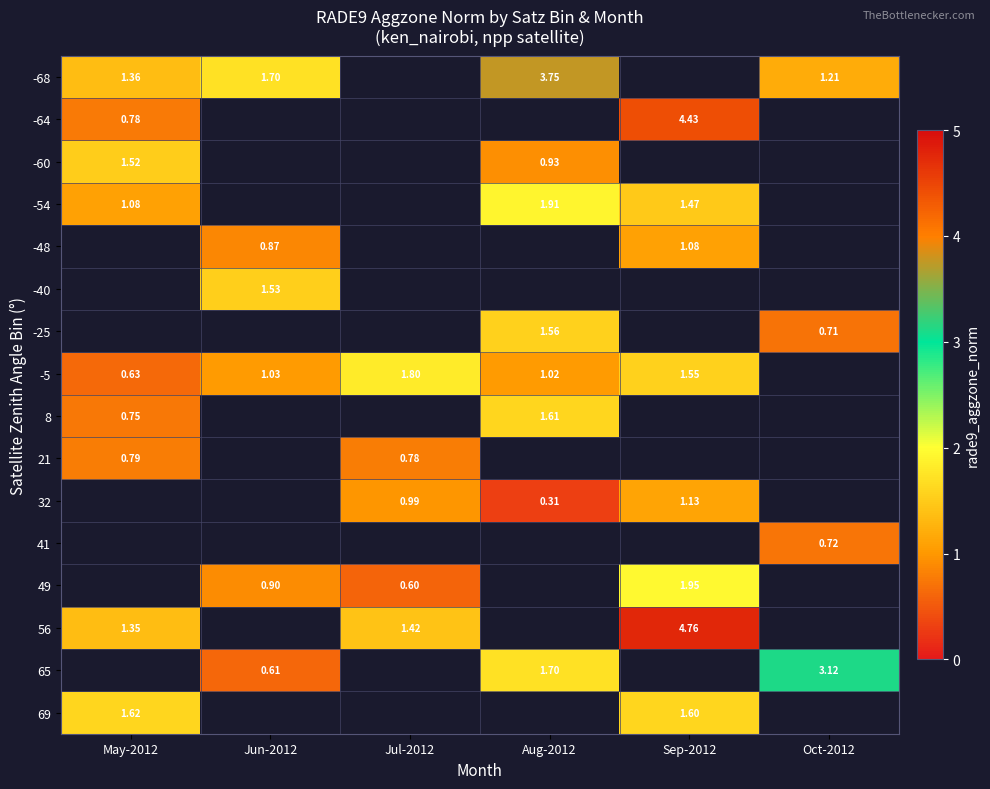

Between May-2012 and Aug-2012, which is larger?

Aug-2012